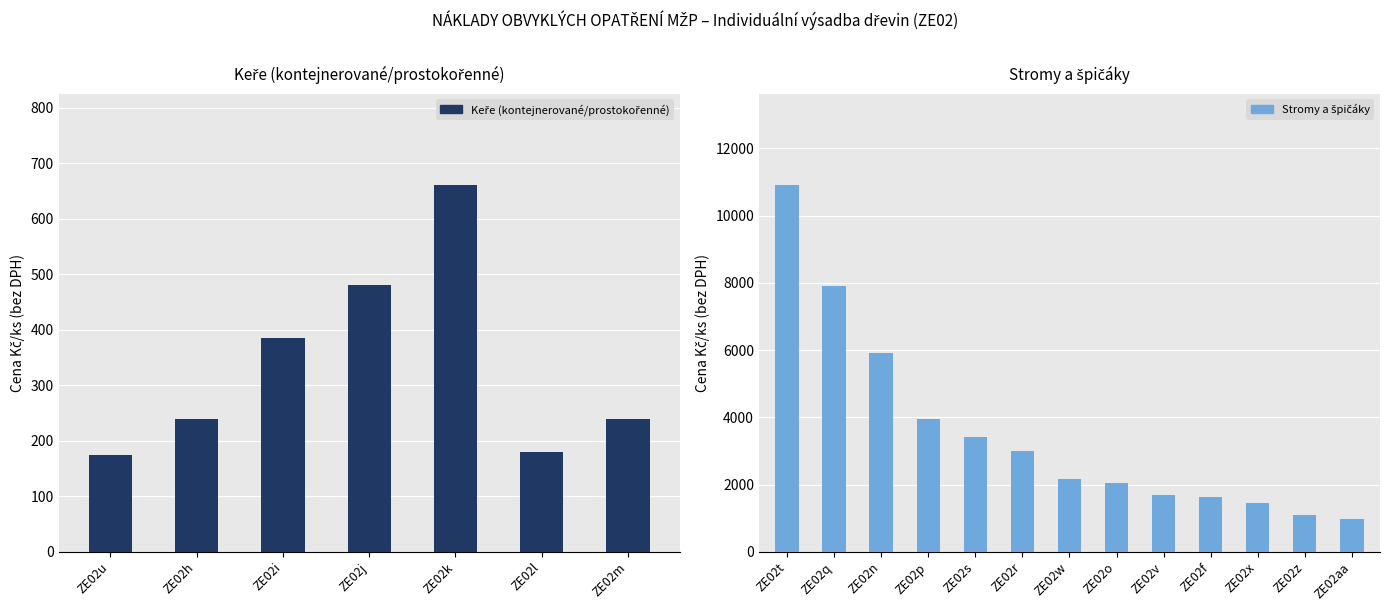

What is the sum of all values?

2360